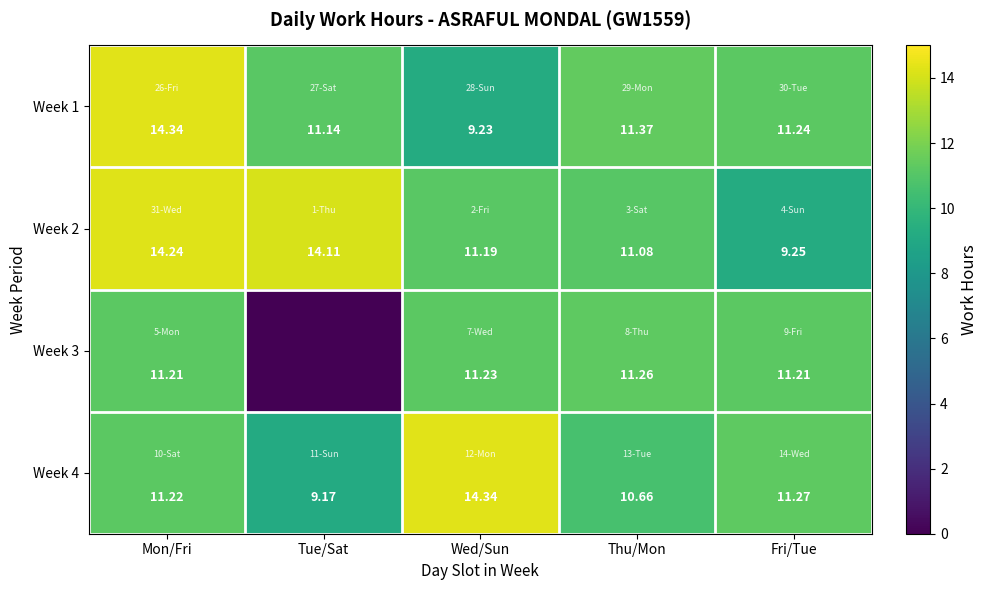

Is the value of Week 2 at Tue/Sat greater than the value of Week 3 at Wed/Sun?

Yes